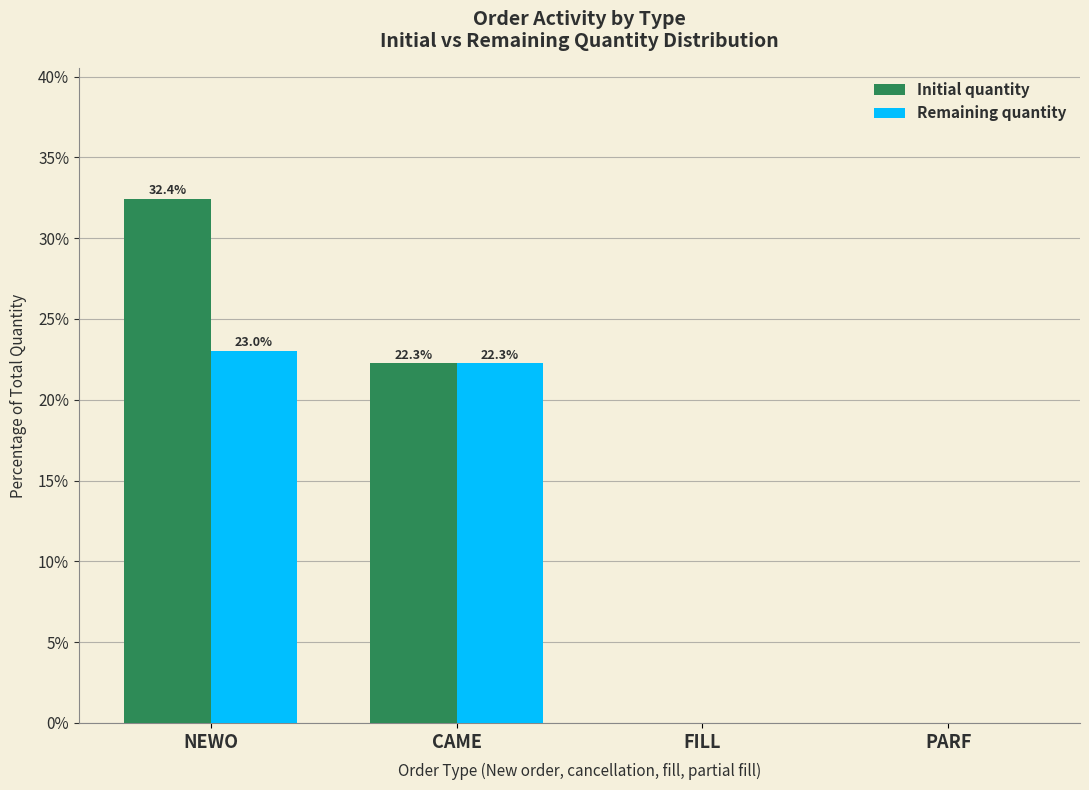

Is it true that Remaining quantity equals 12.7 at NEWO?

False